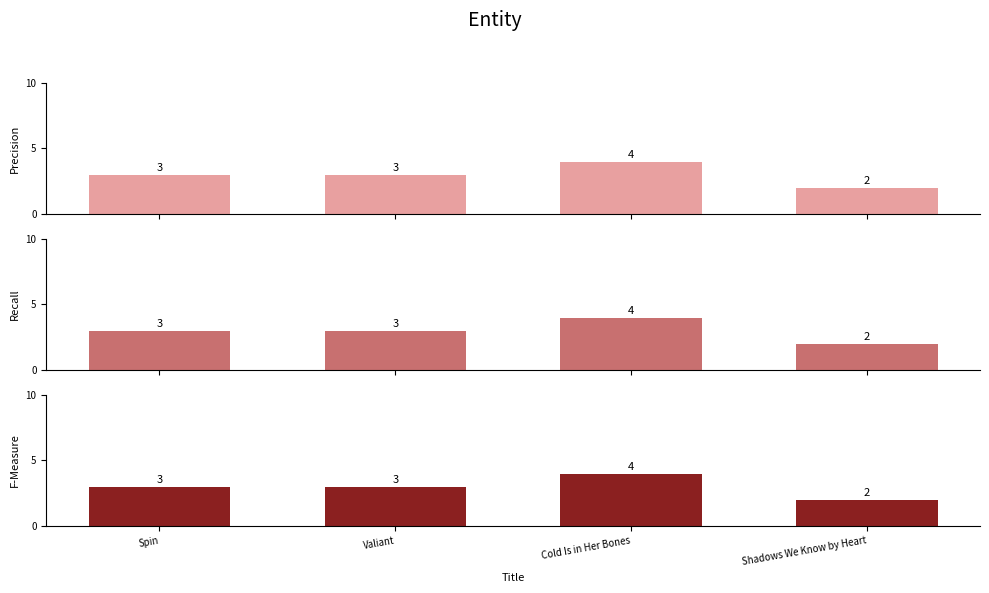

How many distinct data groups are displayed?

3